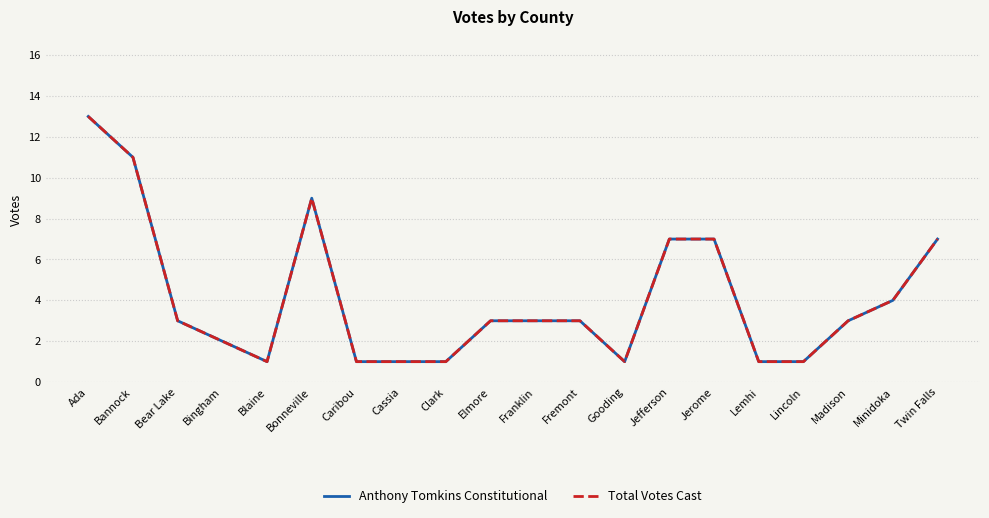

Is this an area chart (filled region under the line)?

No